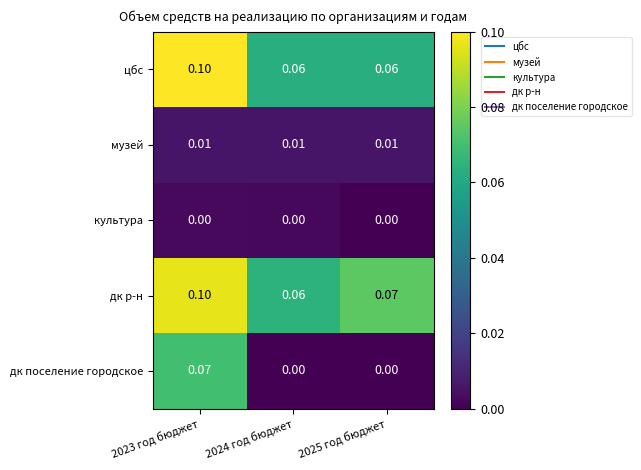

Which series has the largest total across all categories?

дк р-н